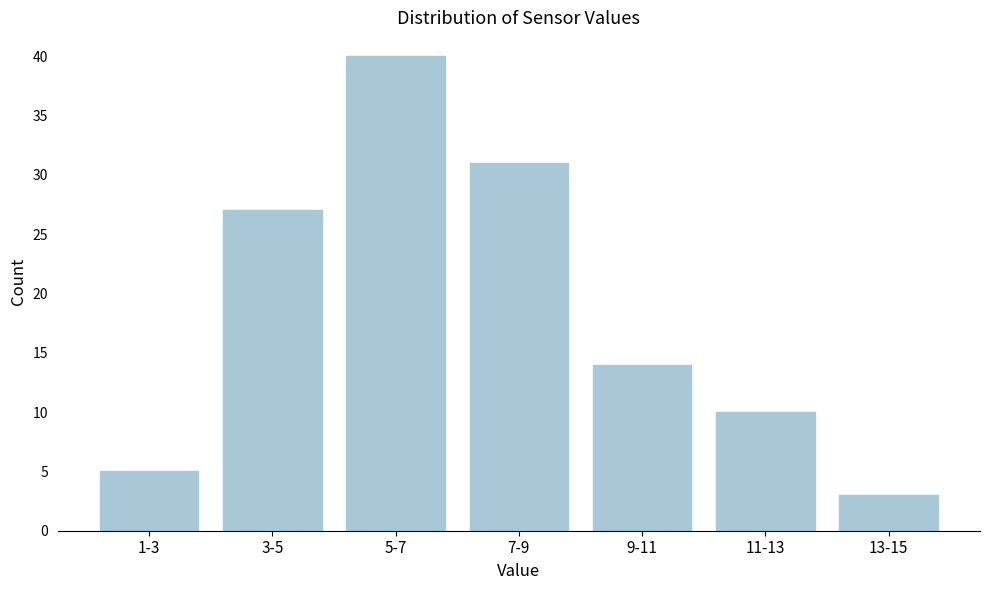

Reading left to right, what are all the values shown in this chart?

5	27	40	31	14	10	3